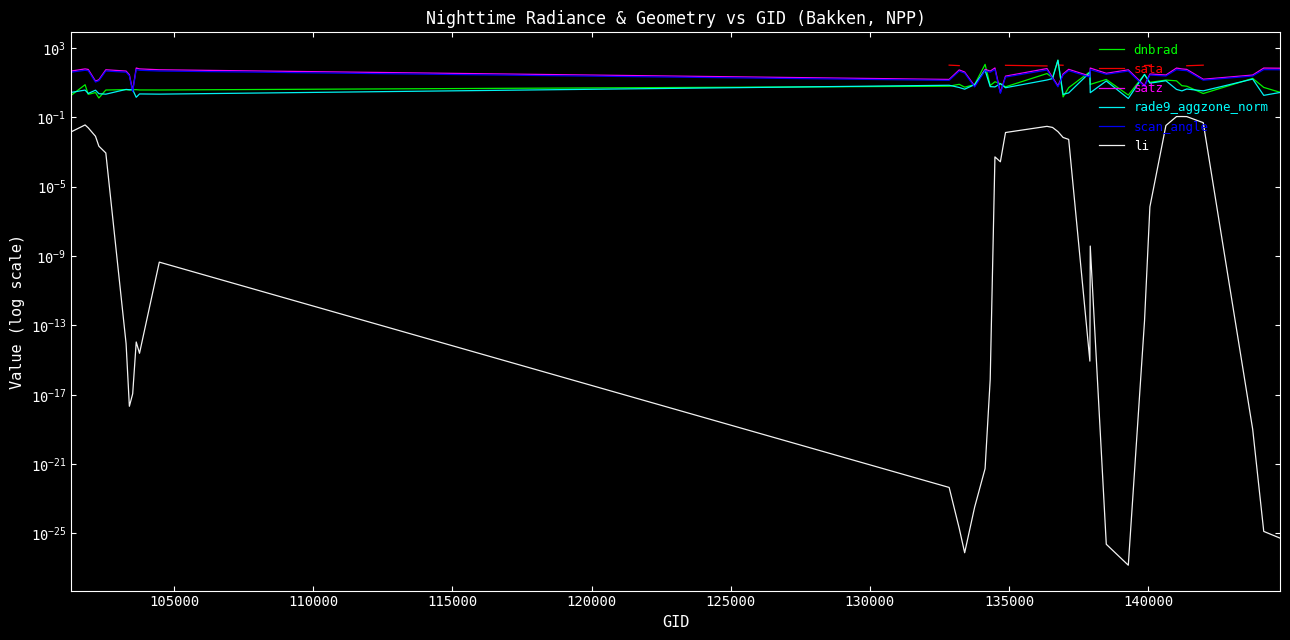

The value of satz at 14 is 64.6. True or false?

False